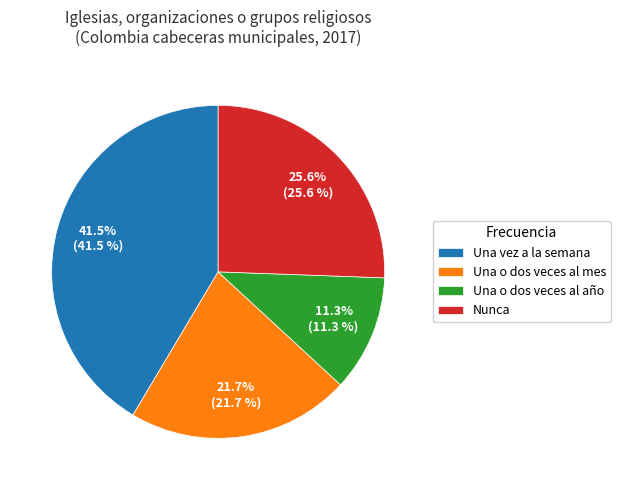

How many slices are in this pie chart?

4